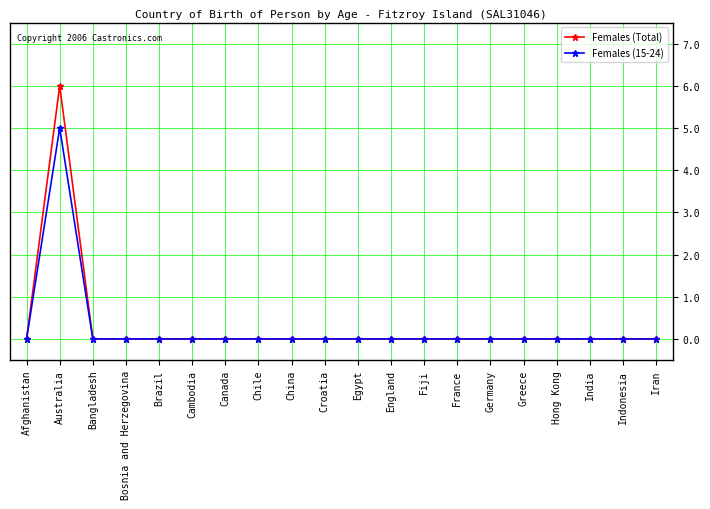

Where is the first local maximum for Females (Total)?

Australia